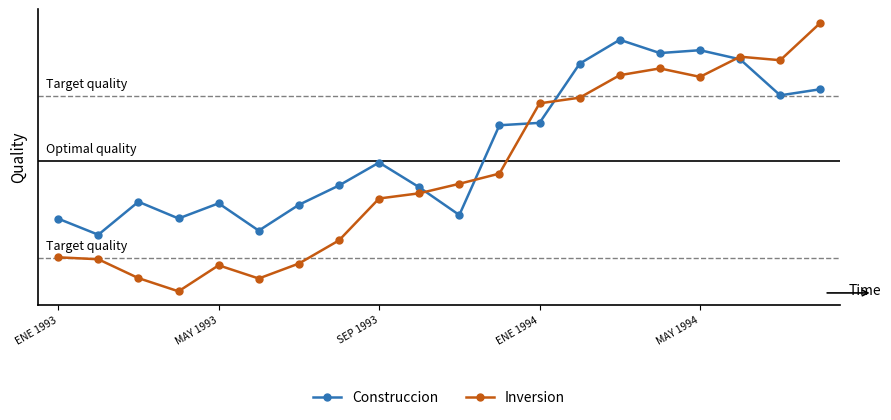

Which category has the highest value in the Construccion series?

14